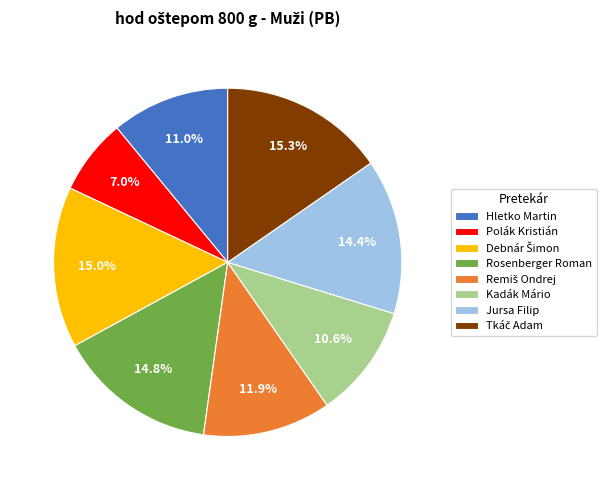

To the nearest percent, what is the combined percentage of Hletko Martin and Kadák Mário?

22%